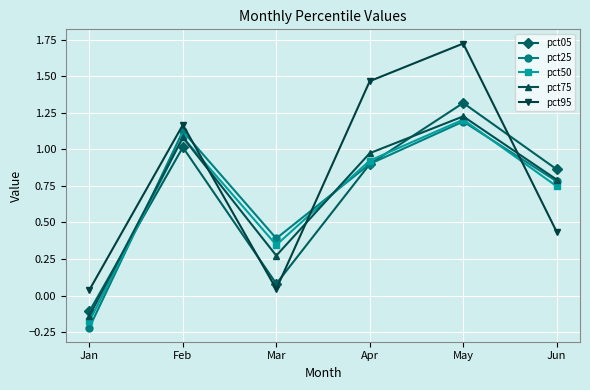

At which label does pct25 first exceed 0?

Feb